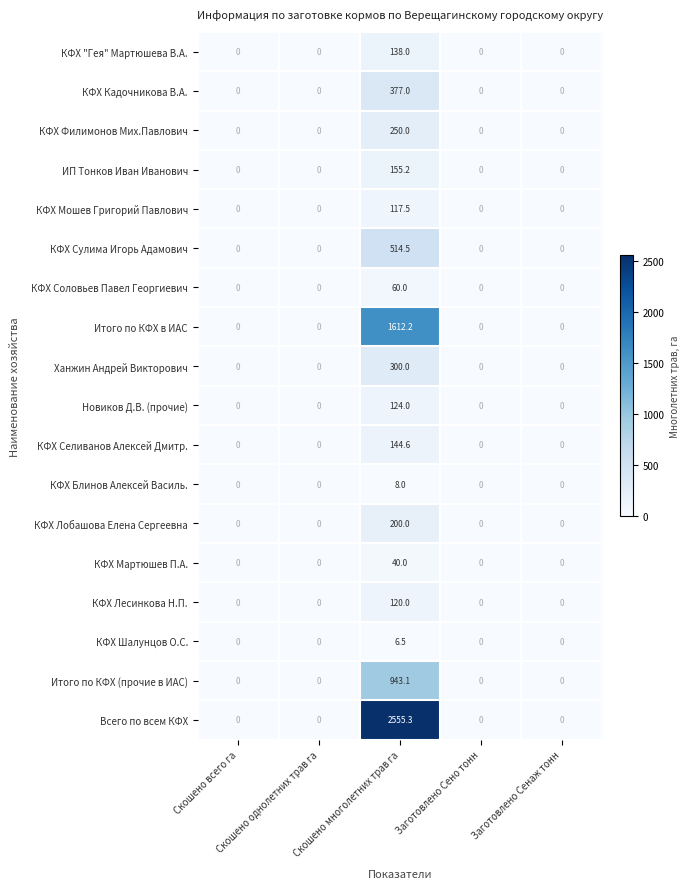

Which series has the largest range (max minus min)?

Всего по всем КФХ